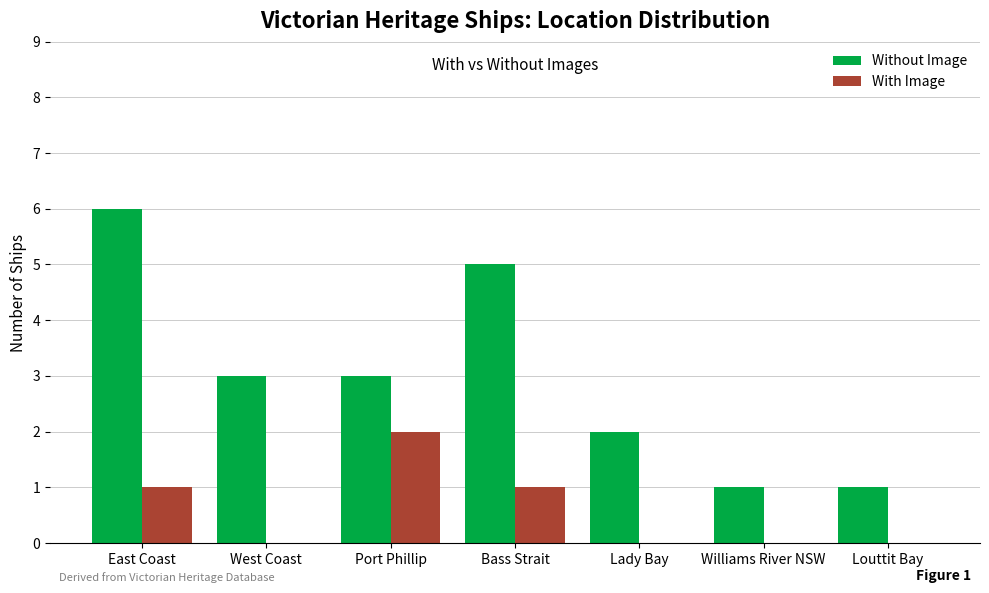

Which category has the highest value in the With Image series?

Port Phillip